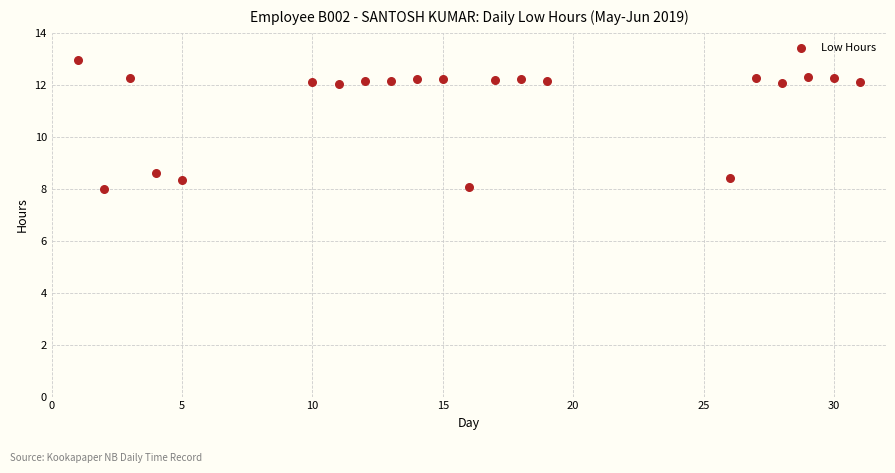

What is the range of X values (max minus min)?

30.0